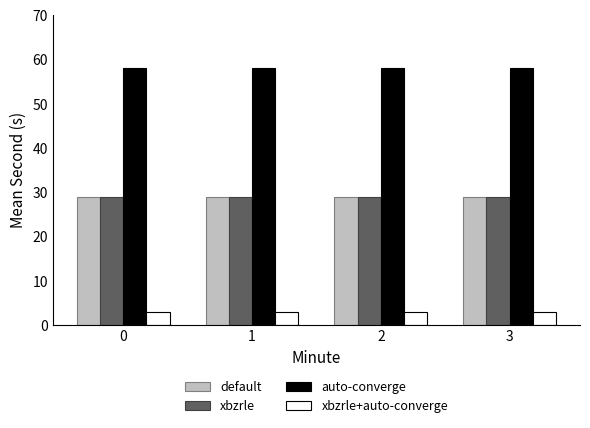

Does the chart contain stacked bars?

No